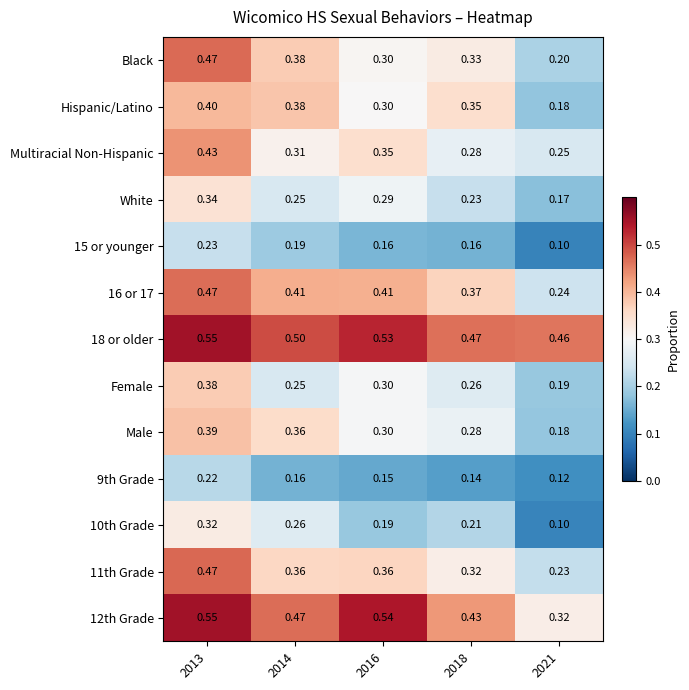

Which series has the largest range (max minus min)?

Black